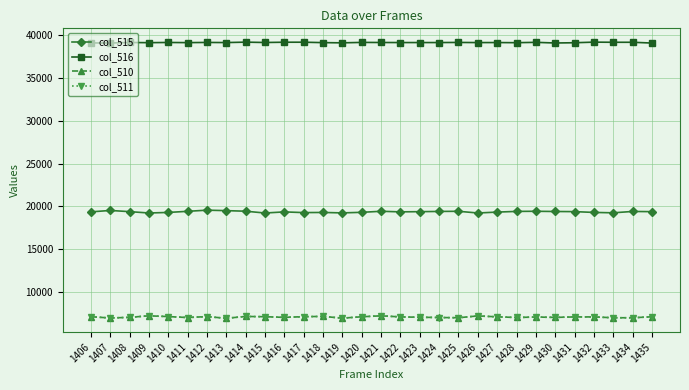

True or false: col_510 has more than 1 points higher than both neighbors.

True